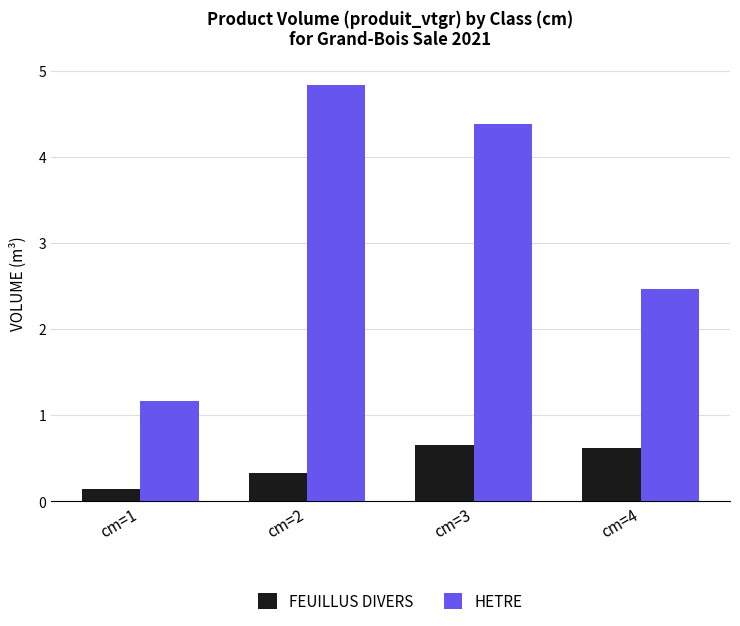

What is the average value of the HETRE series?

3.2